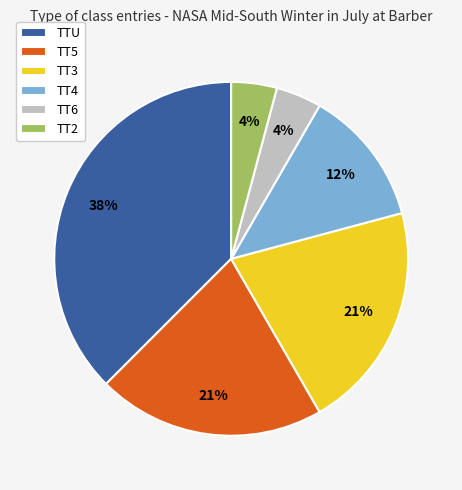

Is there any slice that represents more than half of the pie?

No